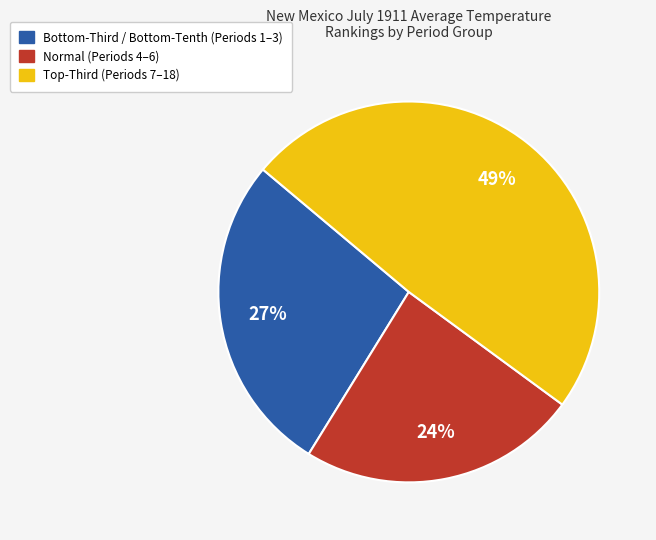

To the nearest percent, what is the average slice percentage?

33%